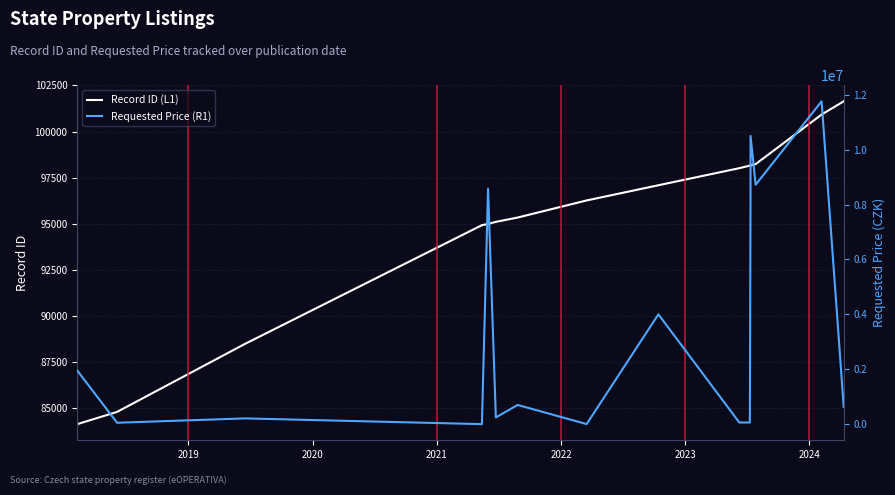

True or false: Requested Price (R1) has a value of 12813652 at 13.

False